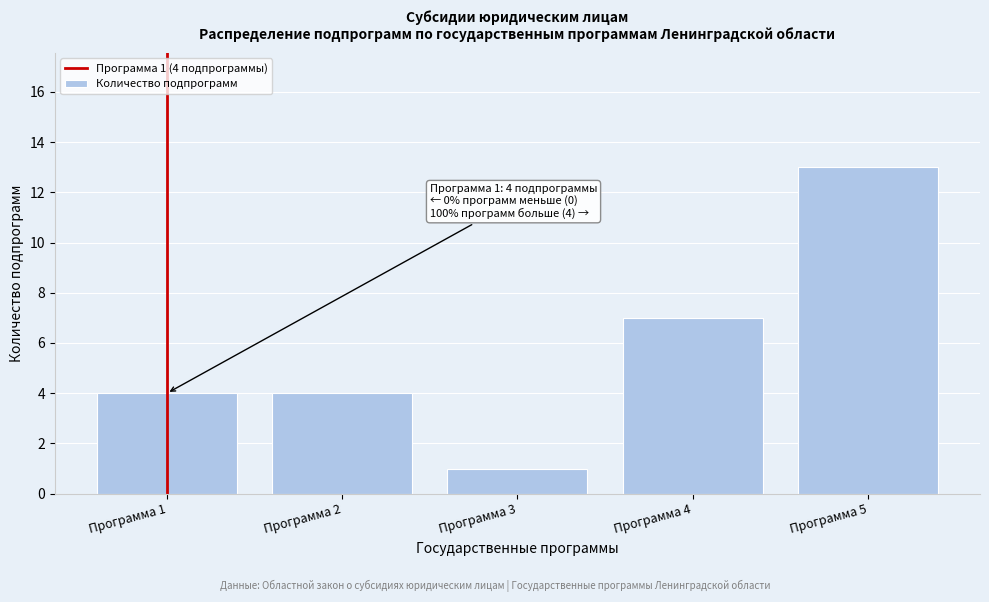

Reading left to right, transcribe all the data shown in this chart.

Программа 1=4	Программа 2=4	Программа 3=1	Программа 4=7	Программа 5=13